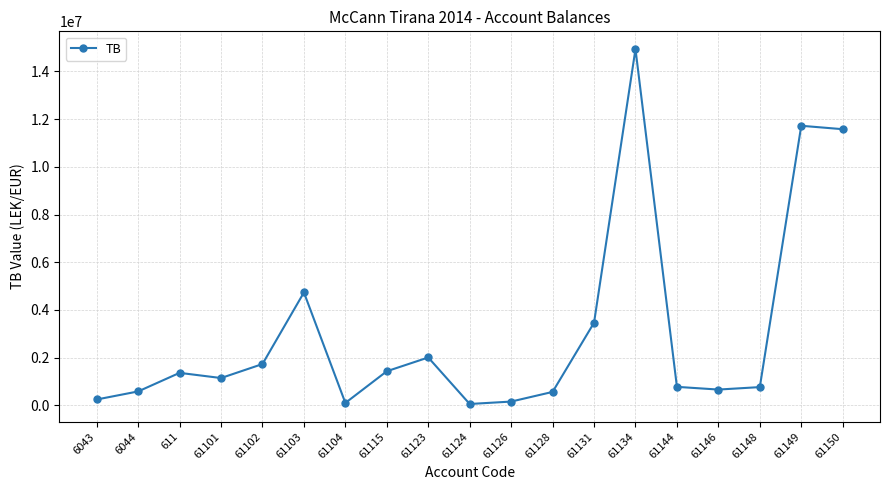

What is the label of the 7th point from the right?

61131